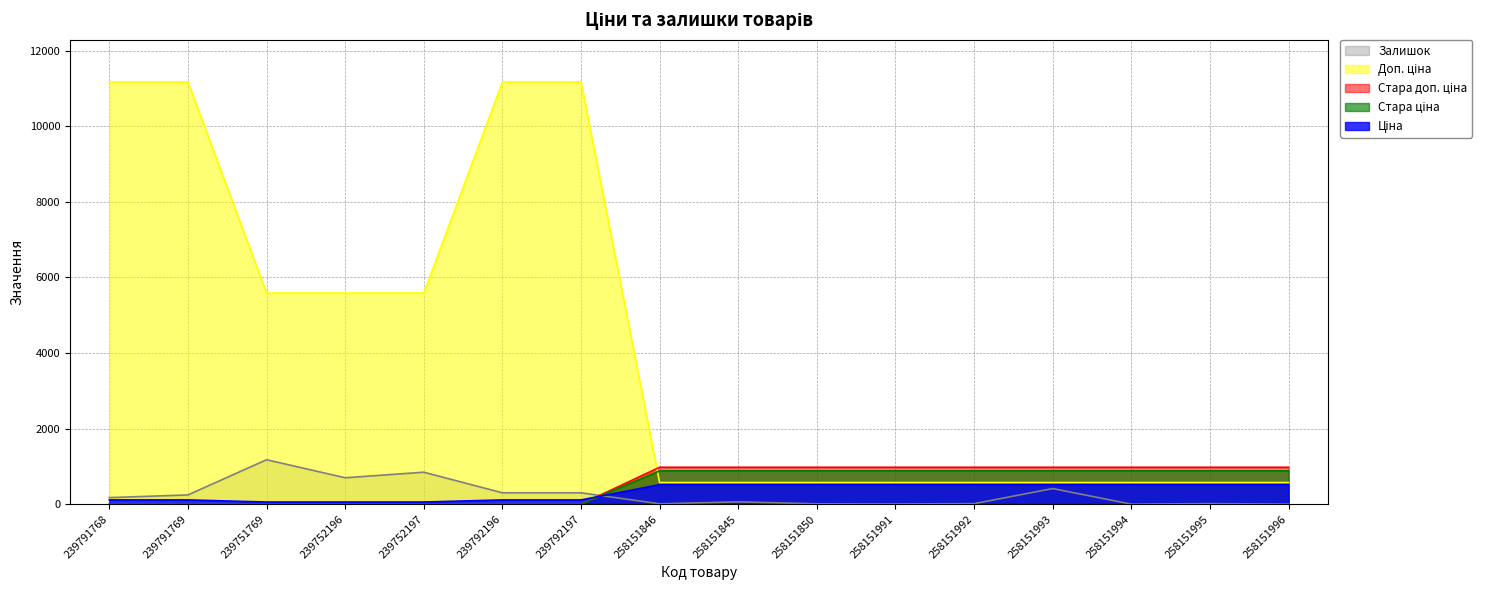

Reading left to right, list all the values displayed in this chart.

Ціна: 111.7	111.7	55.9	55.9	55.9	111.7	111.7	515.8	515.8	515.8	515.8	515.8	515.8	515.8	515.8	515.8
Доп. ціна: 11169.0	11169.0	5585.0	5585.0	5585.0	11169.0	11169.0	571.0	571.0	571.0	571.0	571.0	571.0	571.0	571.0	571.0
Залишок: 173.0	244.0	1175.0	698.0	845.0	300.0	300.0	9.0	60.0	9.0	4.0	13.0	412.0	0.0	14.0	0.0
Стара ціна: 0.0	0.0	0.0	0.0	0.0	0.0	0.0	976.1	976.1	976.1	976.1	976.1	976.1	976.1	976.1	976.1
Стара доп. ціна: 0.0	0.0	0.0	0.0	0.0	0.0	0.0	881.1	881.1	881.1	881.1	881.1	881.1	881.1	881.1	881.1